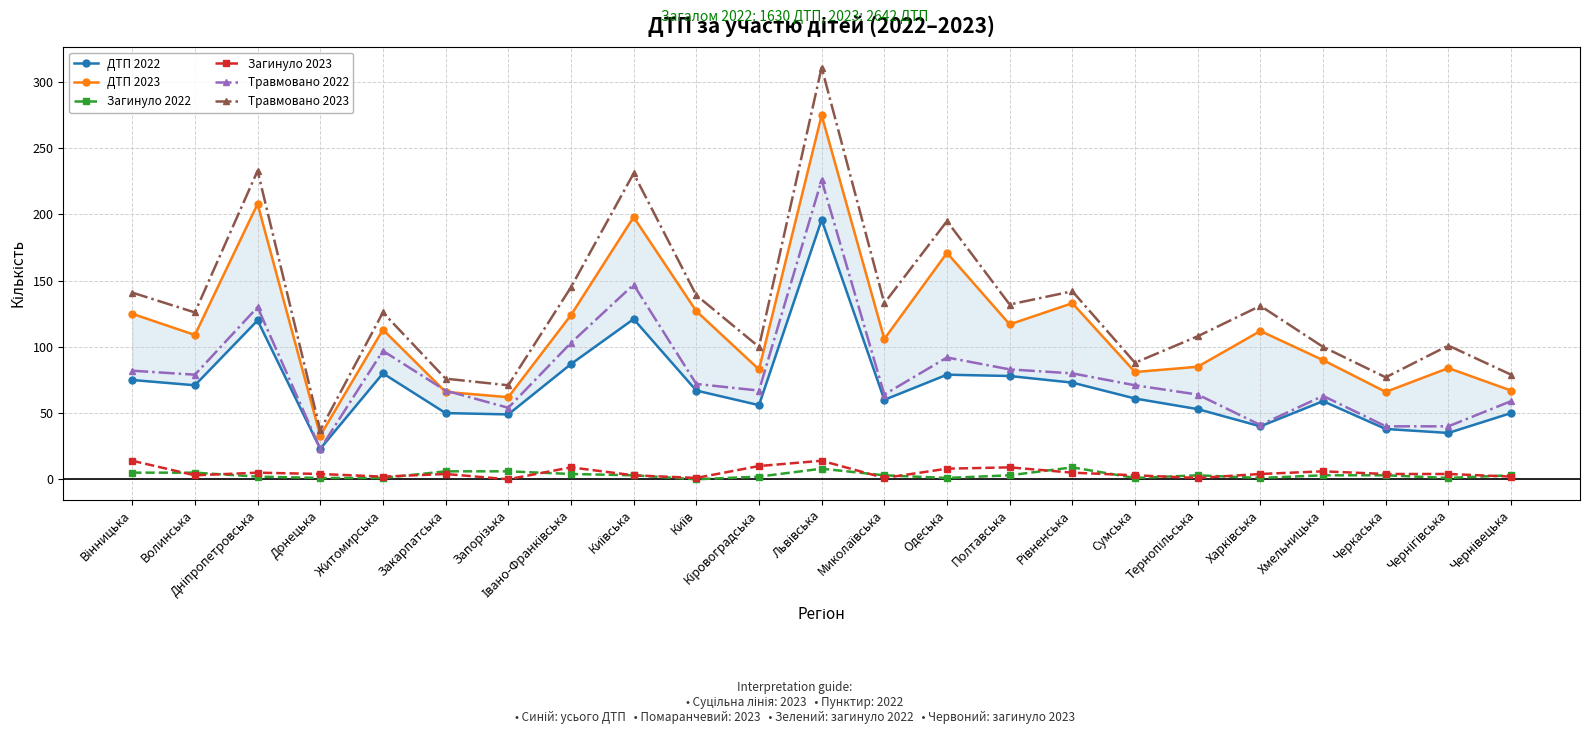

Reading left to right, transcribe all the data shown in this chart.

ДТП 2022: Вінницька=75	Волинська=71	Дніпропетровська=120	Донецька=23	Житомирська=80	Закарпатська=50	Запорізька=49	Івано-Франківська=87	Київська=121	Київ=67	Кіровоградська=56	Львівська=196	Миколаївська=60	Одеська=79	Полтавська=78	Рівненська=73	Сумська=61	Тернопільська=53	Харківська=40	Хмельницька=59	Черкаська=38	Чернігівська=35	Чернівецька=50
ДТП 2023: Вінницька=125	Волинська=109	Дніпропетровська=208	Донецька=33	Житомирська=113	Закарпатська=66	Запорізька=62	Івано-Франківська=124	Київська=198	Київ=127	Кіровоградська=83	Львівська=275	Миколаївська=106	Одеська=171	Полтавська=117	Рівненська=133	Сумська=81	Тернопільська=85	Харківська=112	Хмельницька=90	Черкаська=66	Чернігівська=84	Чернівецька=67
Загинуло 2022: Вінницька=5	Волинська=5	Дніпропетровська=2	Донецька=1	Житомирська=1	Закарпатська=6	Запорізька=6	Івано-Франківська=4	Київська=3	Київ=0	Кіровоградська=2	Львівська=8	Миколаївська=3	Одеська=1	Полтавська=3	Рівненська=9	Сумська=1	Тернопільська=3	Харківська=1	Хмельницька=3	Черкаська=3	Чернігівська=1	Чернівецька=3
Загинуло 2023: Вінницька=14	Волинська=3	Дніпропетровська=5	Донецька=4	Житомирська=2	Закарпатська=4	Запорізька=0	Івано-Франківська=9	Київська=3	Київ=1	Кіровоградська=10	Львівська=14	Миколаївська=1	Одеська=8	Полтавська=9	Рівненська=5	Сумська=3	Тернопільська=1	Харківська=4	Хмельницька=6	Черкаська=4	Чернігівська=4	Чернівецька=2
Травмовано 2022: Вінницька=82	Волинська=79	Дніпропетровська=130	Донецька=23	Житомирська=97	Закарпатська=67	Запорізька=54	Івано-Франківська=103	Київська=147	Київ=72	Кіровоградська=67	Львівська=226	Миколаївська=64	Одеська=92	Полтавська=83	Рівненська=80	Сумська=71	Тернопільська=64	Харківська=41	Хмельницька=63	Черкаська=40	Чернігівська=40	Чернівецька=59
Травмовано 2023: Вінницька=141	Волинська=126	Дніпропетровська=233	Донецька=37	Житомирська=126	Закарпатська=76	Запорізька=71	Івано-Франківська=145	Київська=231	Київ=139	Кіровоградська=100	Львівська=311	Миколаївська=133	Одеська=195	Полтавська=132	Рівненська=142	Сумська=88	Тернопільська=108	Харківська=131	Хмельницька=100	Черкаська=77	Чернігівська=101	Чернівецька=79